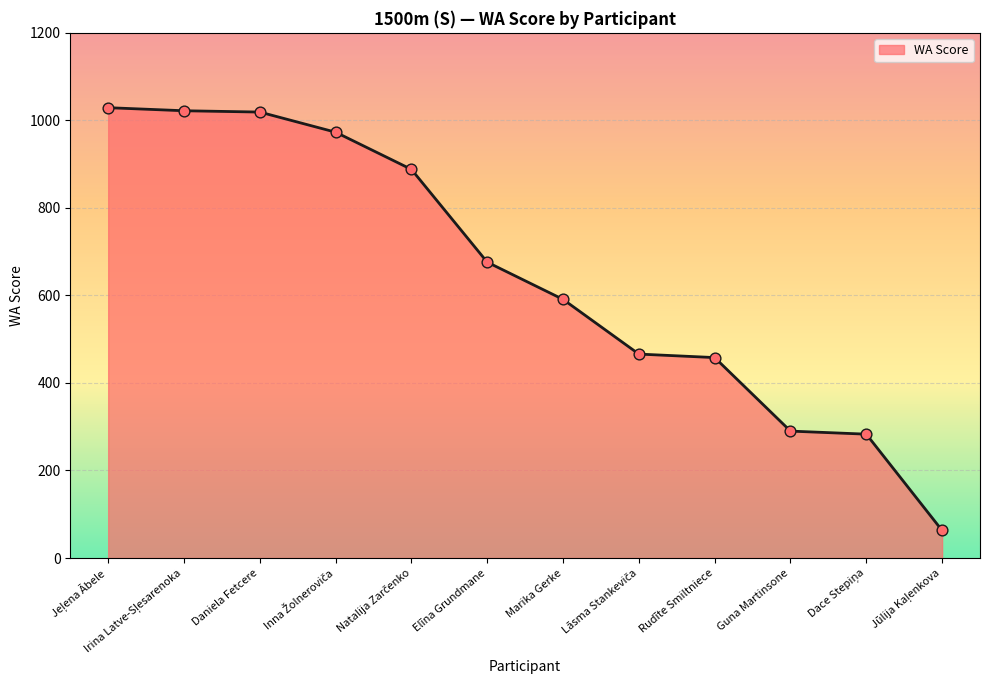

Approximately how many times larger is the value at Elīna Grundmane compared to Daniela Fetcere?

0.7